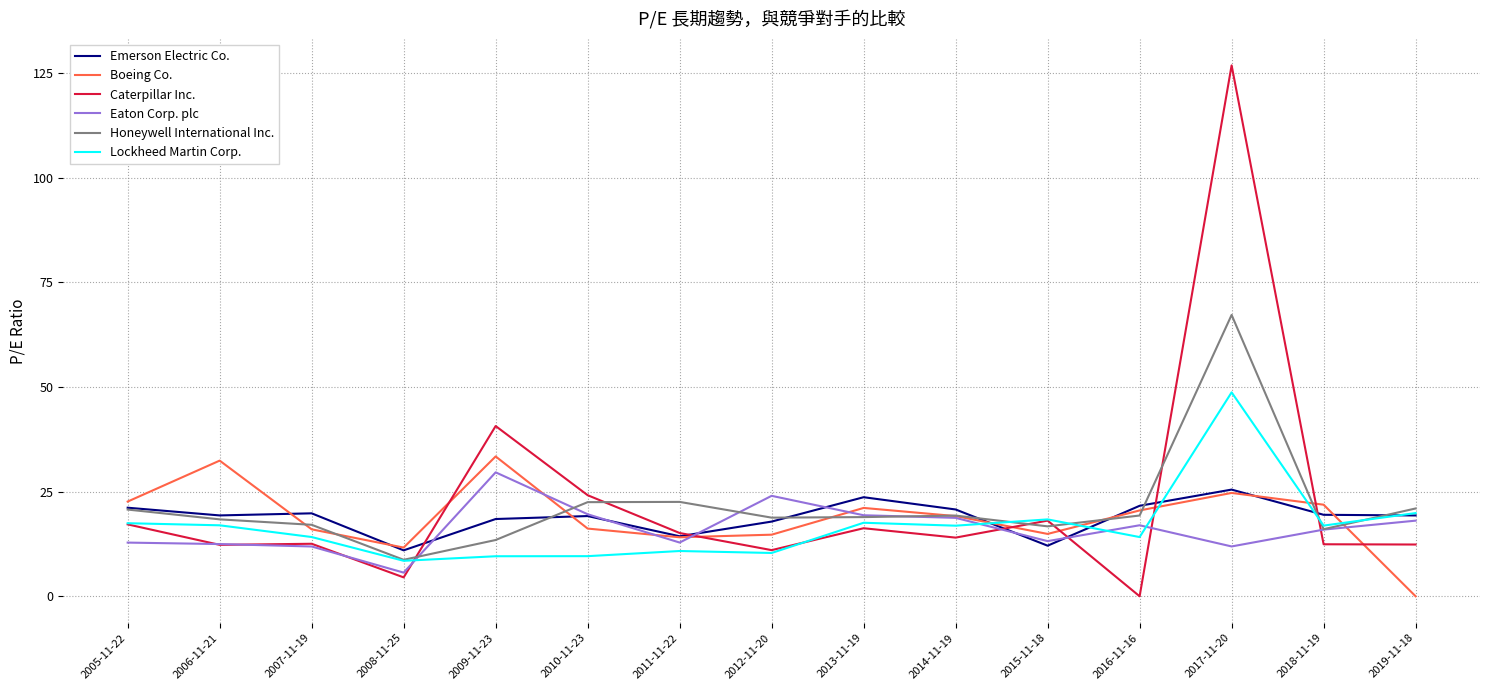

What is the minimum value for Honeywell International Inc.?

8.7